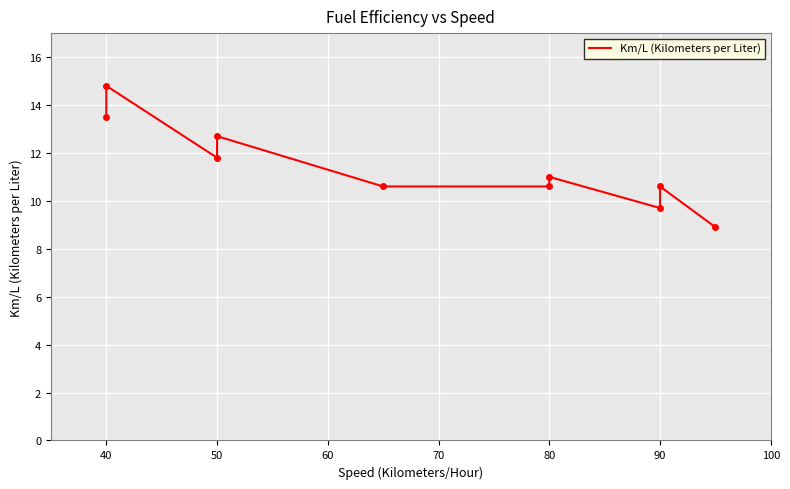

Which label corresponds to the largest value in the chart?

40